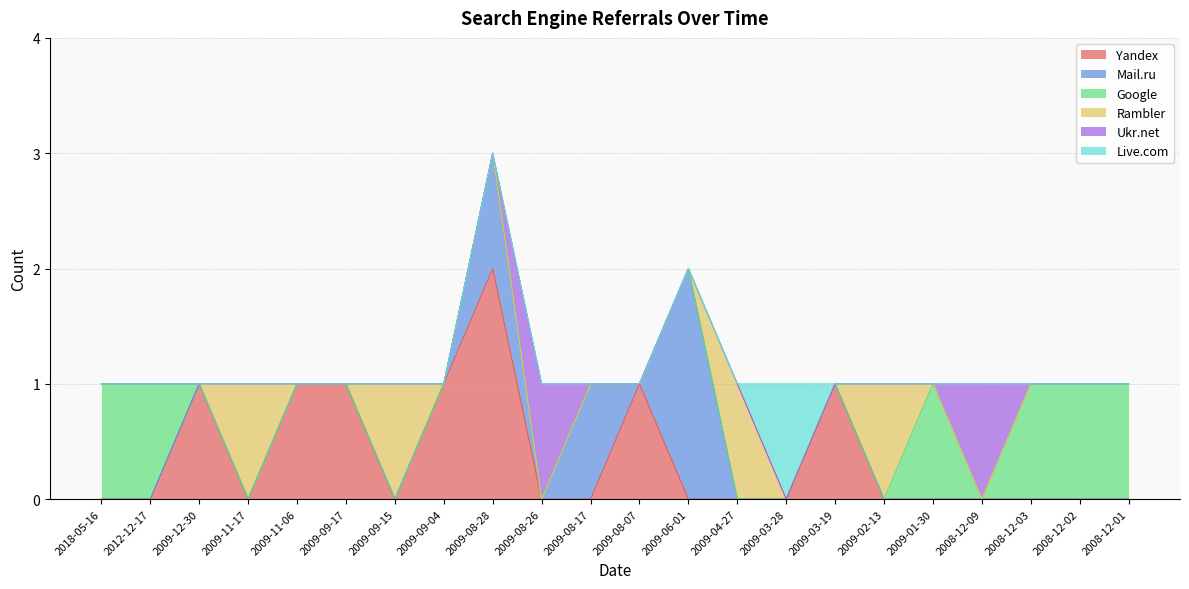

How many positive values does the Rambler series have?

4